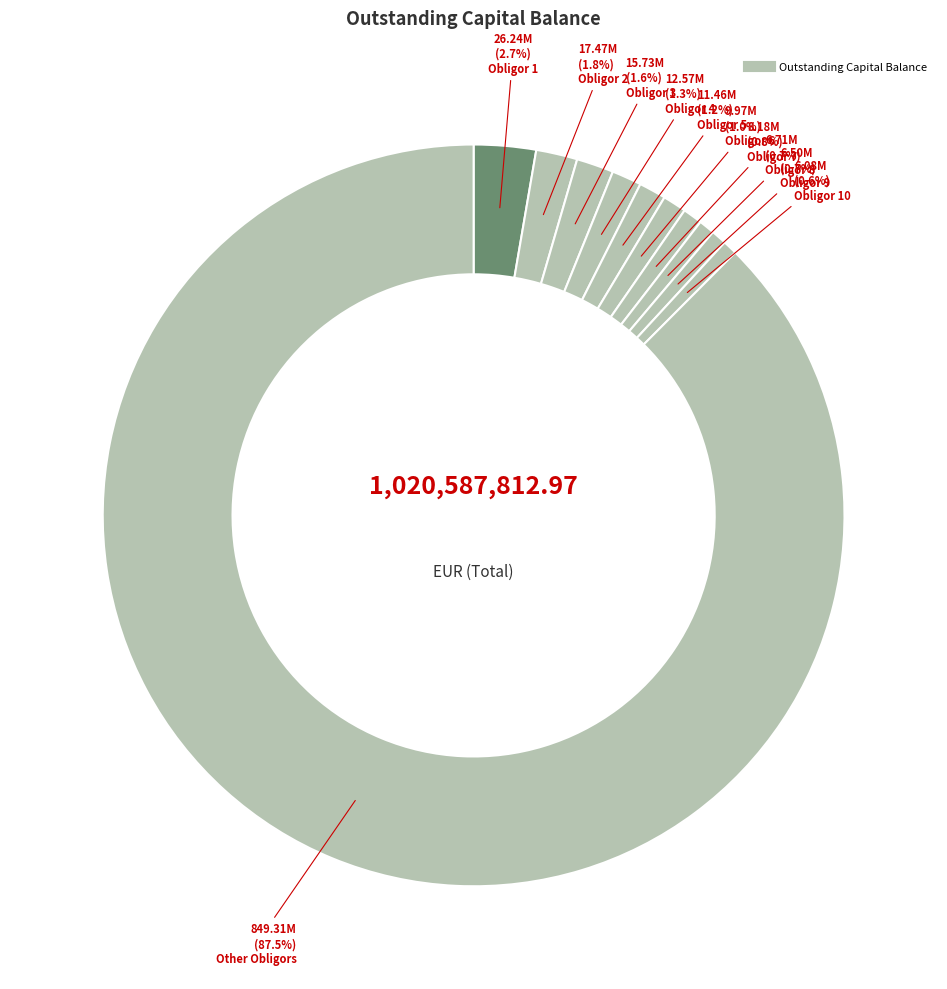

How many segments does this pie chart have?

11